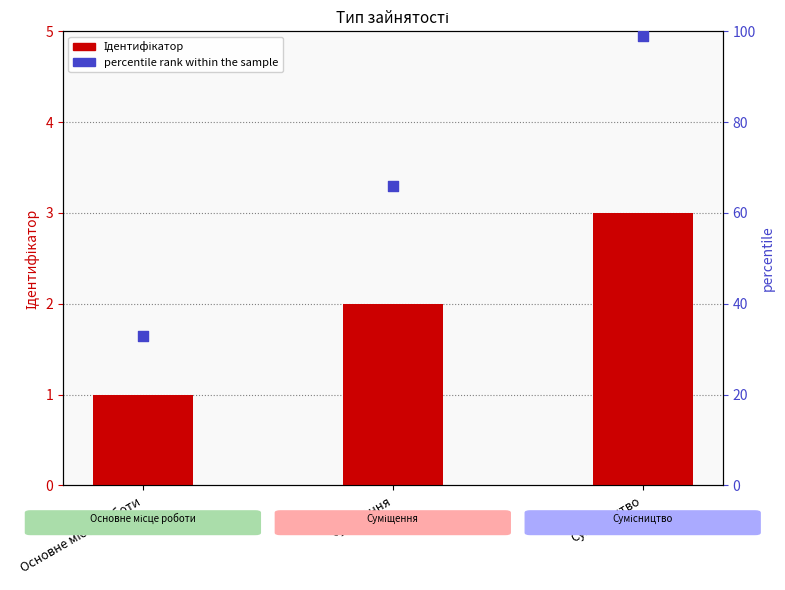

What are all the series names shown in the legend?

Ідентифікатор, percentile rank within the sample